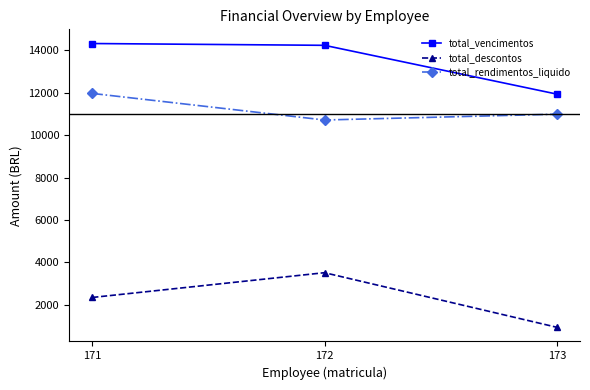

List the series in order of their peak value, highest first.

total_vencimentos, total_rendimentos_liquido, total_descontos